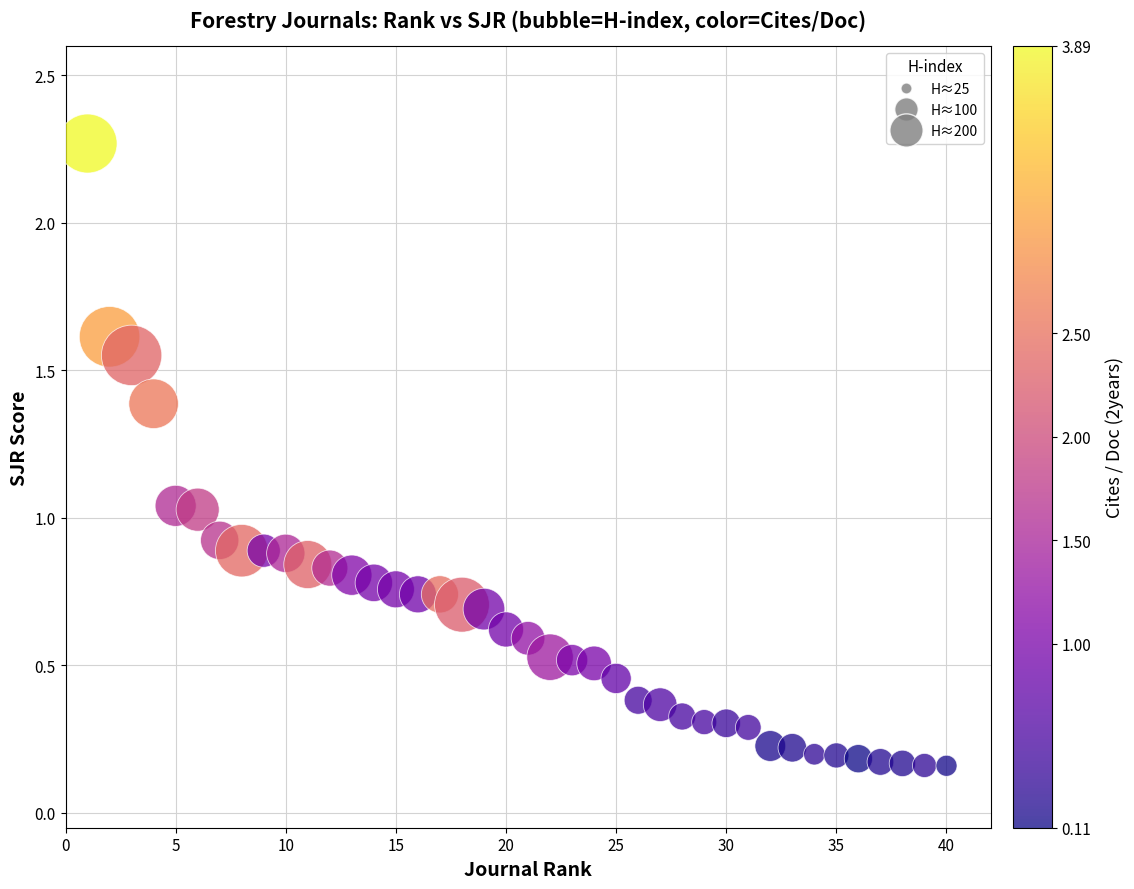

What is the range of Y values (max minus min)?

2.1